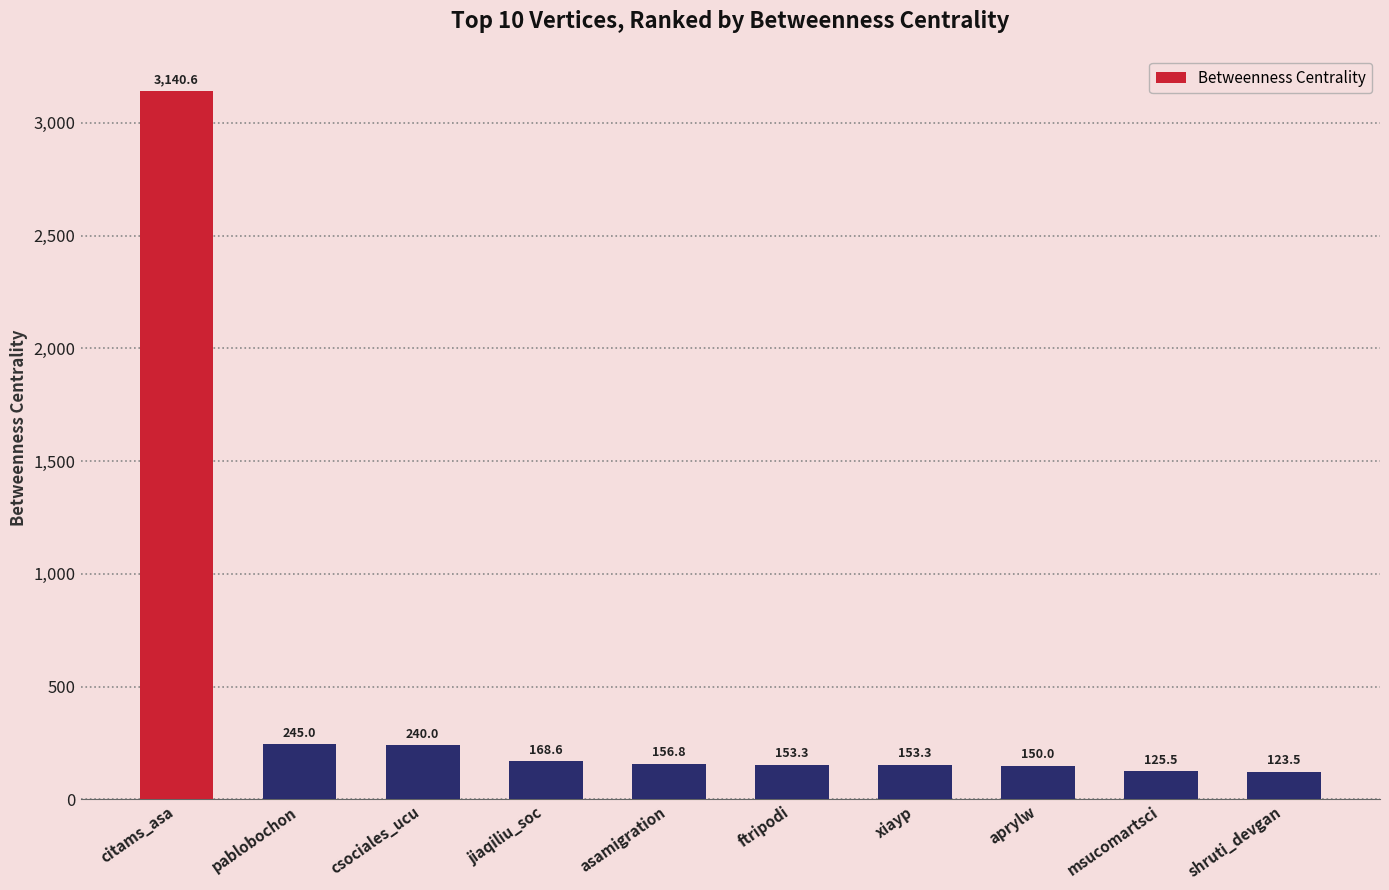

The value at asamigration is 156.8. True or false?

True